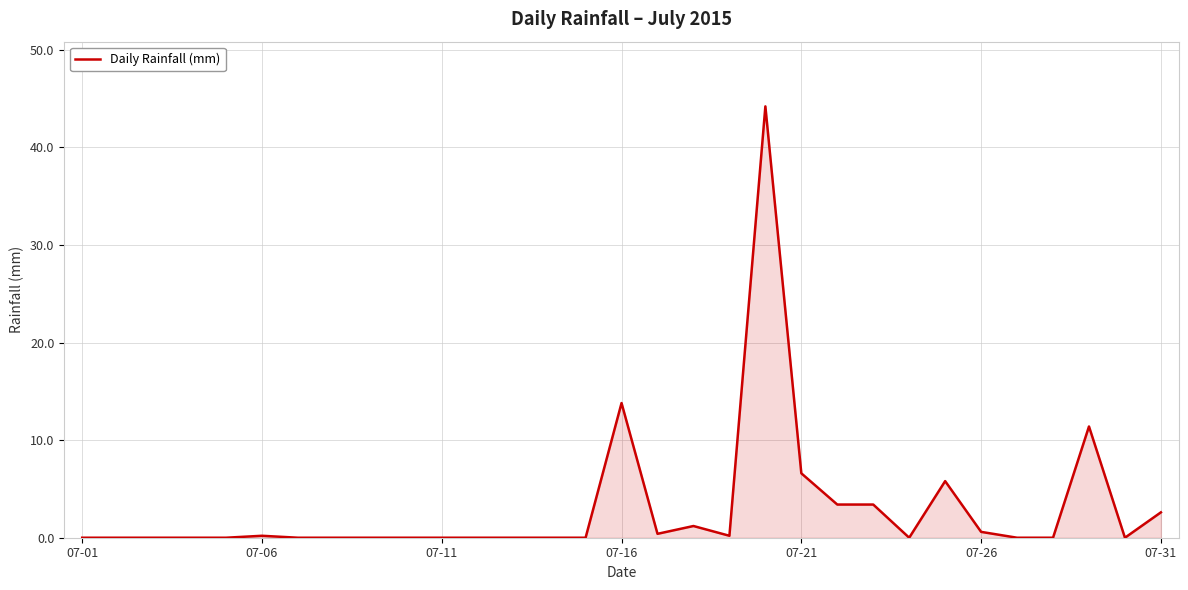

What is the difference between the maximum and minimum values?

44.2